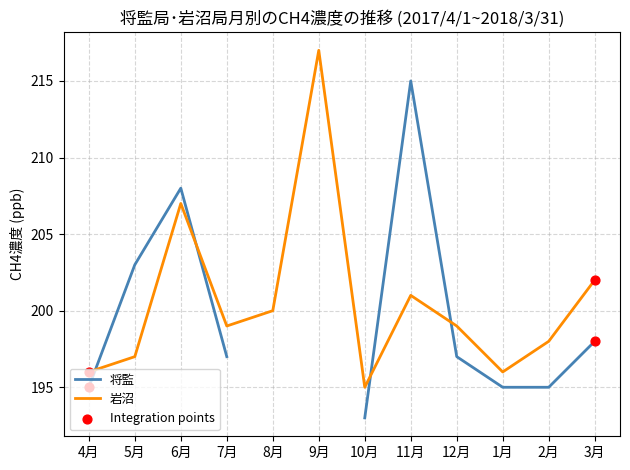

Which series has the largest Y range (max minus min)?

岩沼 (月平均CH4)